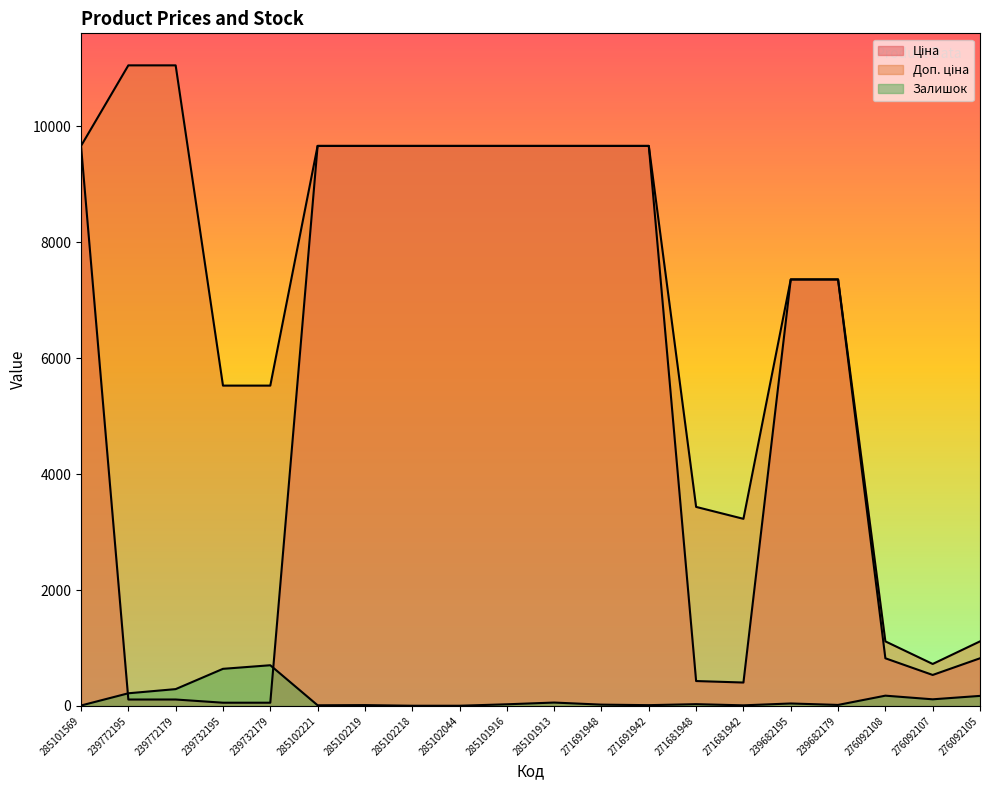

Reading left to right, list all the values displayed in this chart.

Ціна: 285101569=9664.7	239772195=110.5	239772179=110.5	239732195=55.3	239732179=55.3	285102221=9664.7	285102219=9664.7	285102218=9664.7	285102044=9664.7	285101916=9664.7	285101913=9664.7	271691948=9664.7	271691942=9664.7	271681948=429.3	271681942=403.6	239682195=7360.2	239682179=7360.2	276092108=822.0	276092107=534.3	276092105=822.0
Доп. ціна: 285101569=9664.7	239772195=11055.0	239772179=11055.0	239732195=5528.0	239732179=5528.0	285102221=9664.7	285102219=9664.7	285102218=9664.7	285102044=9664.7	285101916=9664.7	285101913=9664.7	271691948=9664.7	271691942=9664.7	271681948=3434.6	271681942=3228.8	239682195=7360.2	239682179=7360.2	276092108=1114.0	276092107=724.0	276092105=1114.0
Залишок: 285101569=7.0	239772195=218.0	239772179=290.0	239732195=640.0	239732179=702.0	285102221=11.0	285102219=14.0	285102218=3.0	285102044=3.0	285101916=28.0	285101913=58.0	271691948=22.0	271691942=13.0	271681948=30.0	271681942=10.0	239682195=42.0	239682179=17.0	276092108=177.0	276092107=114.0	276092105=173.0